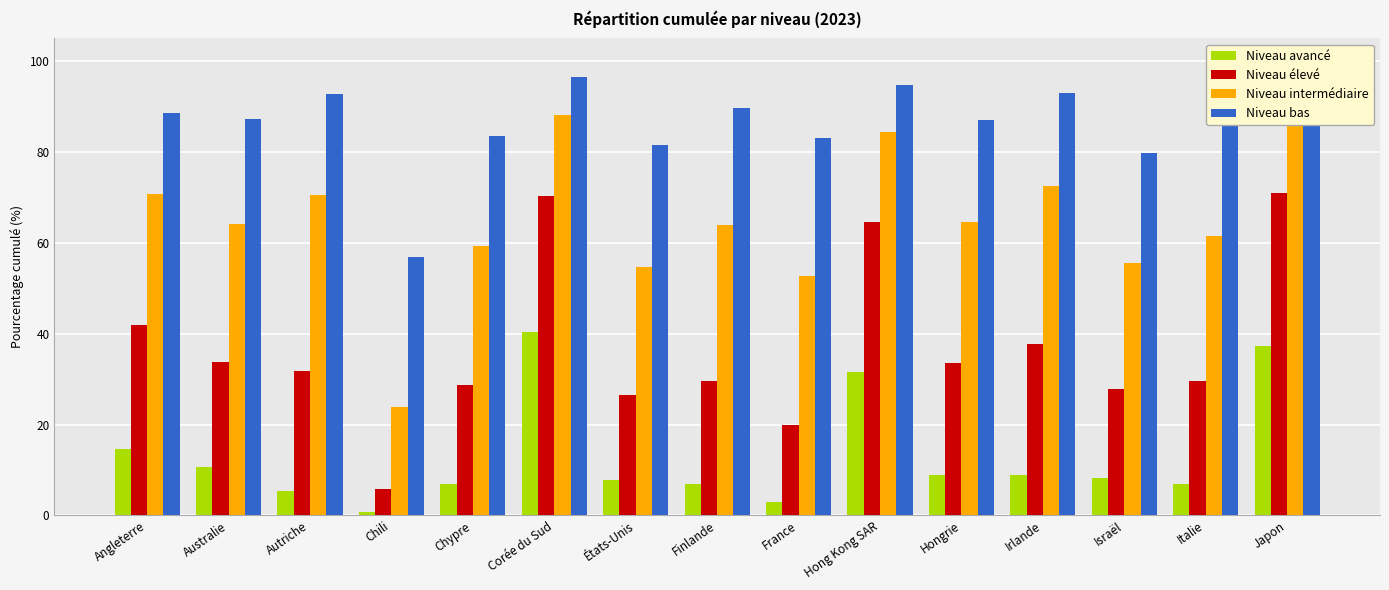

Are the bars horizontal?

No